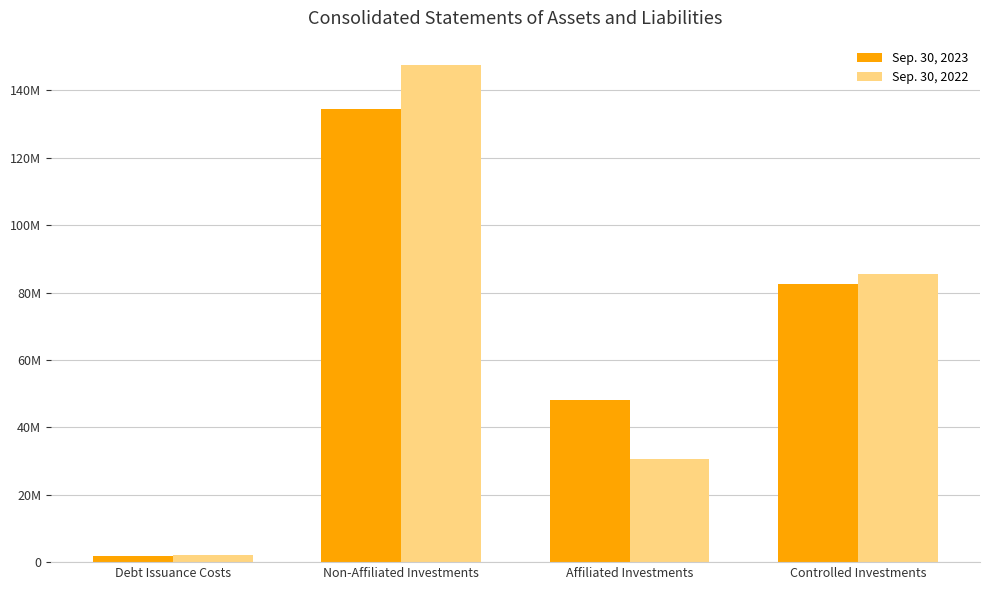

Is the value of Sep. 30, 2022 at Affiliated Investments greater than the value of Sep. 30, 2023 at Controlled Investments?

No